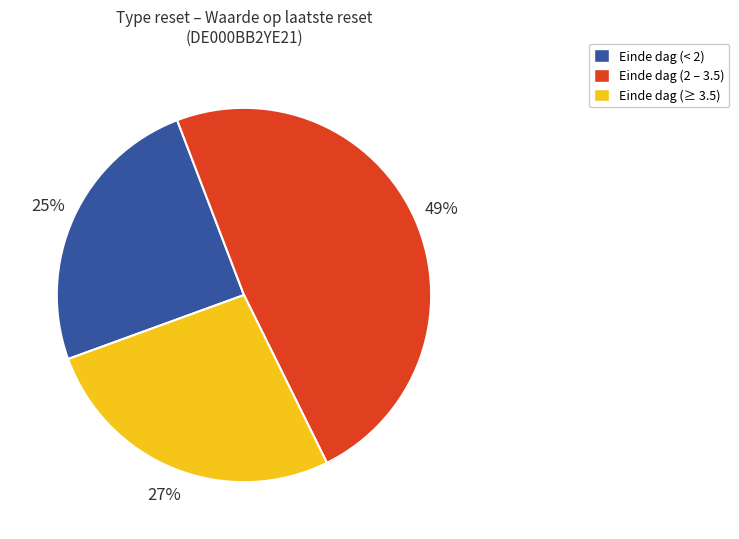

Is there a majority slice in this chart?

No